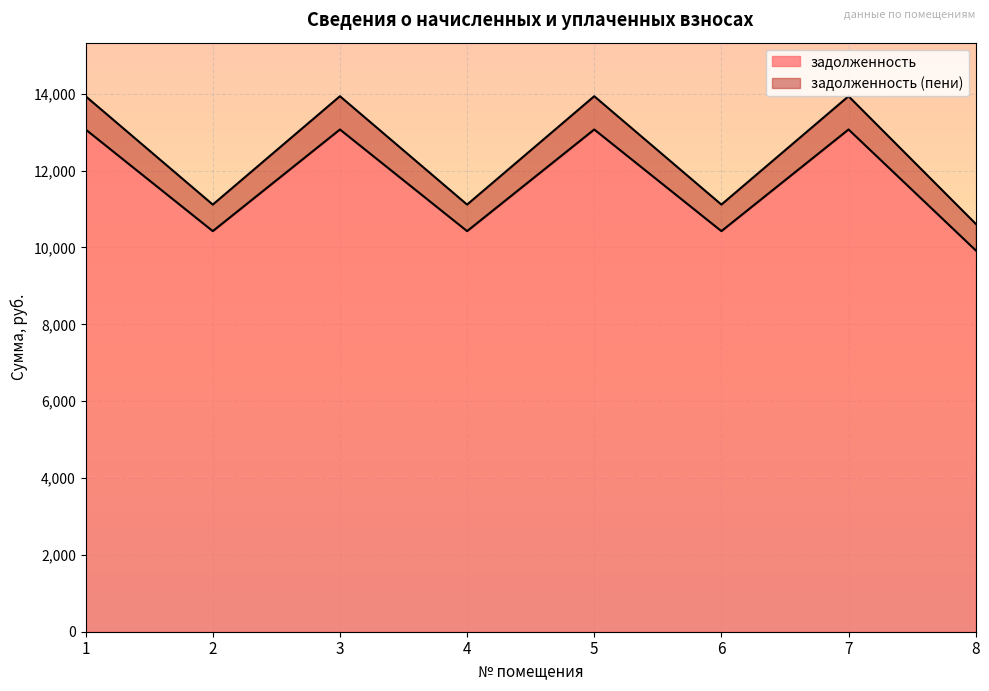

What is the sum of all задолженность (пени) values?

99714.4